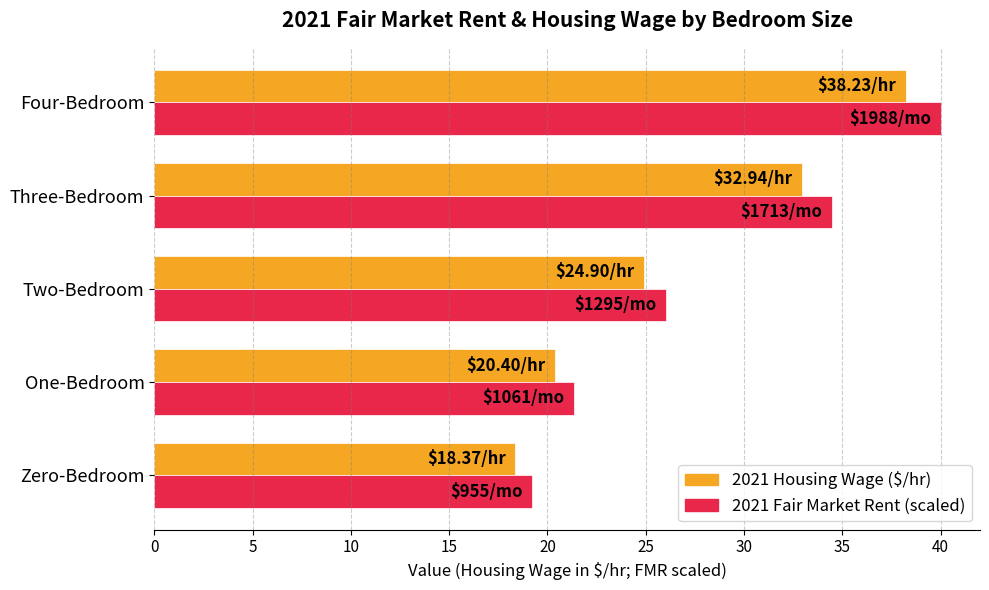

What is the total value across all series at One-Bedroom?

41.7